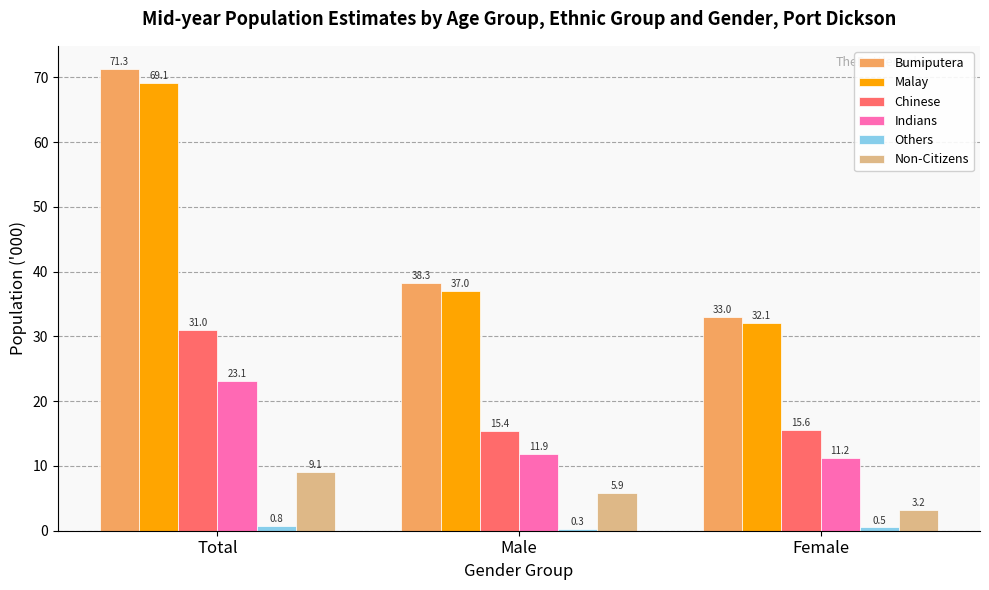

At Male, list the series in order from smallest to largest.

Others, Non-Citizens, Indians, Chinese, Malay, Bumiputera